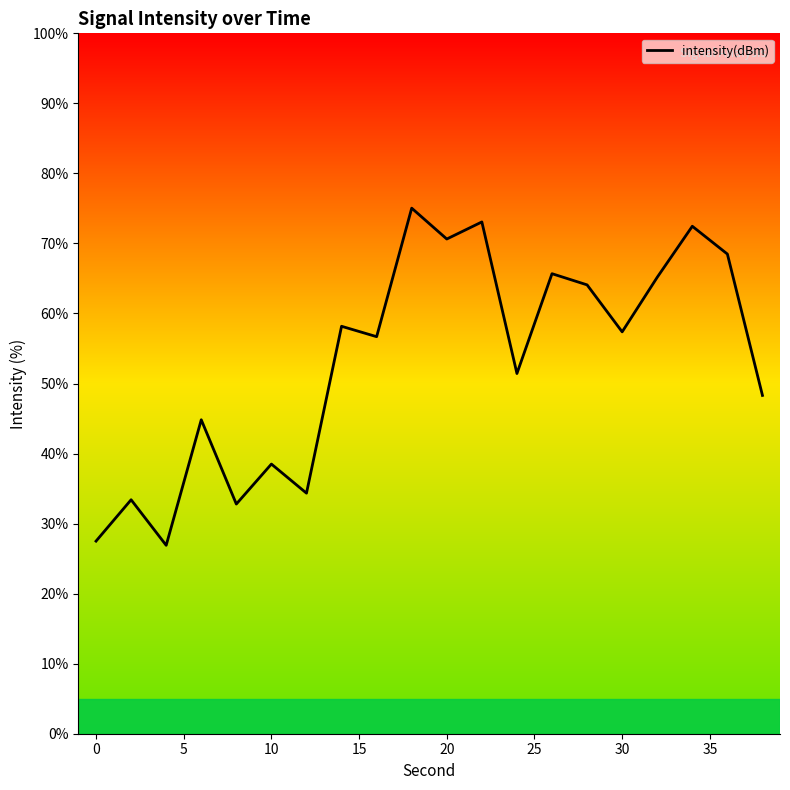

What is the greatest value displayed?

75.0